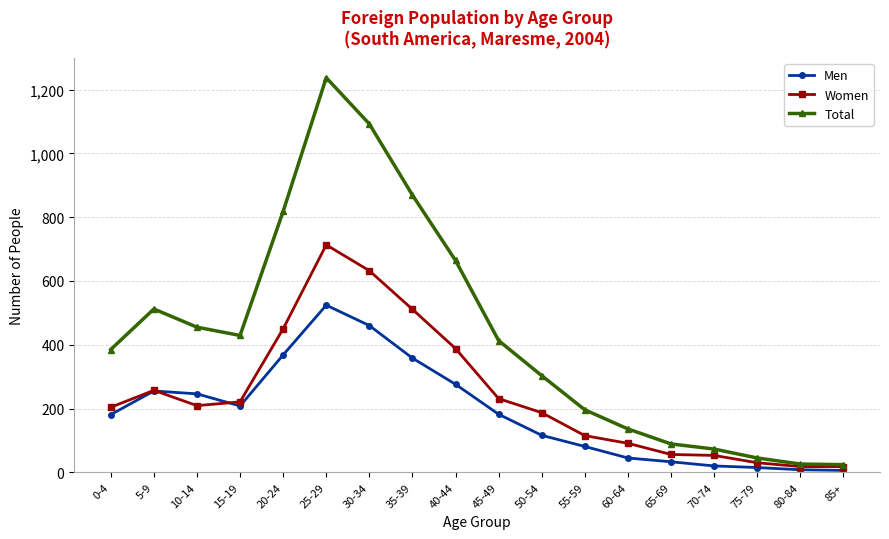

What position from the right is 70-74?

4